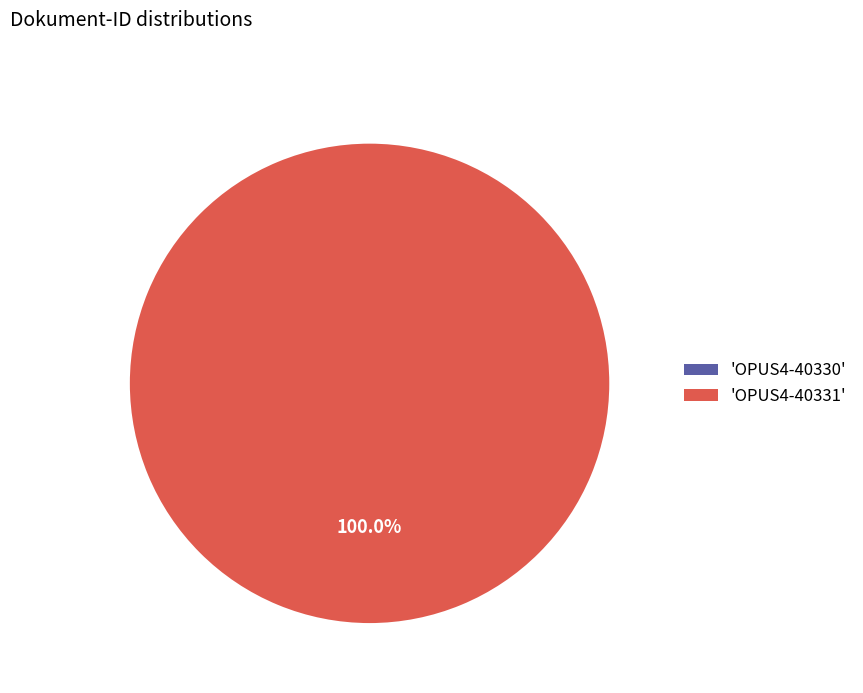

Is there a majority slice in this chart?

Yes